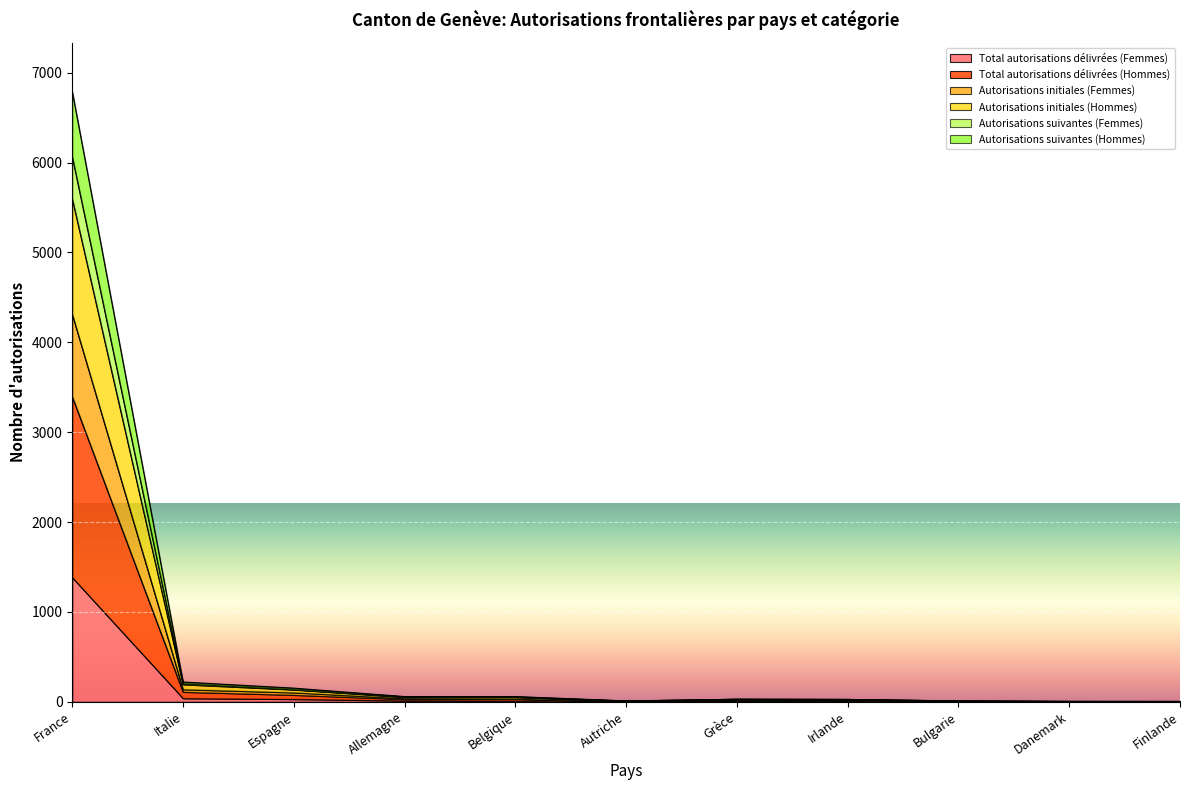

Between Finlande and Danemark, which is larger?

Finlande